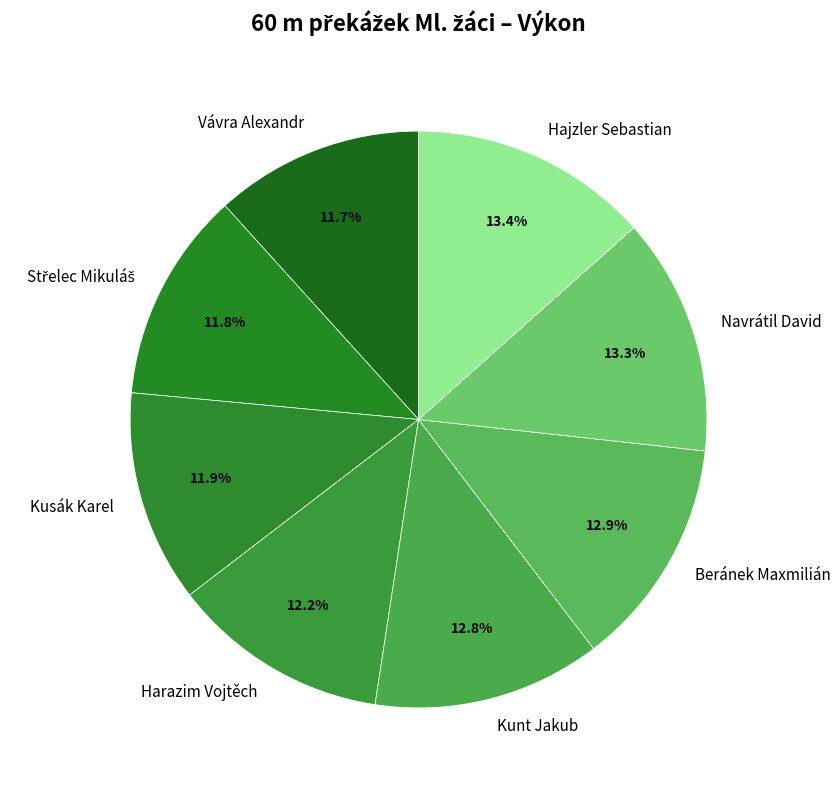

Between Beránek Maxmilián and Hajzler Sebastian, which is larger?

Hajzler Sebastian